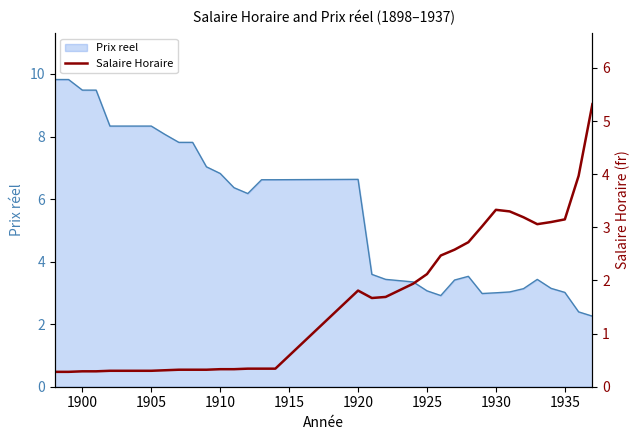

How many lines are shown in the chart?

1